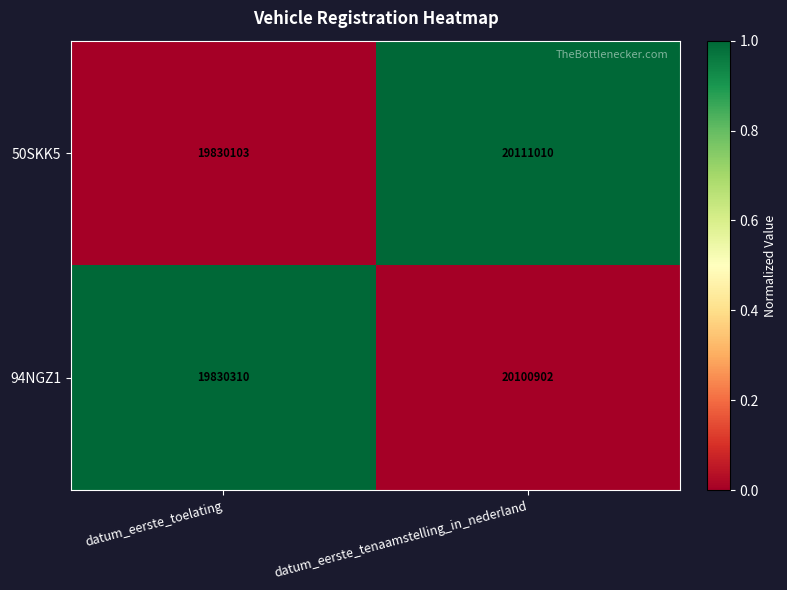

What is the total value across all series at datum_eerste_tenaamstelling_in_nederland?

40211912